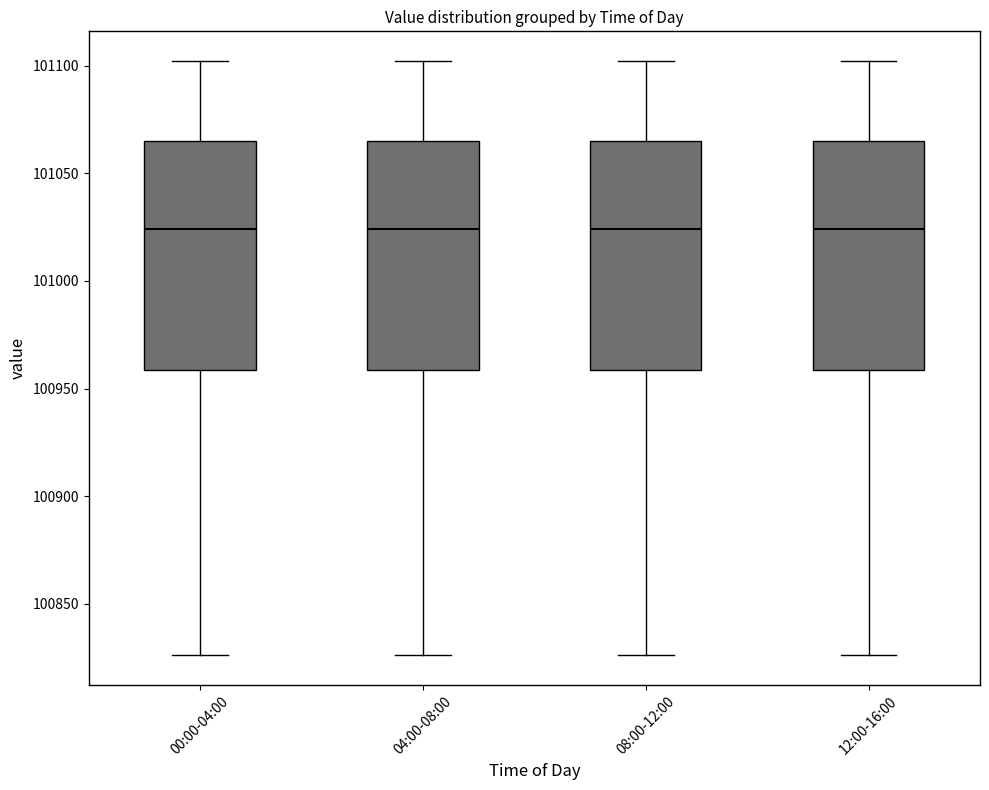

Where does the lower whisker of the box for 04:00-08:00 end on the y-axis? The values are not printed on the chart, so give them approximately, as read against the axis.

100825